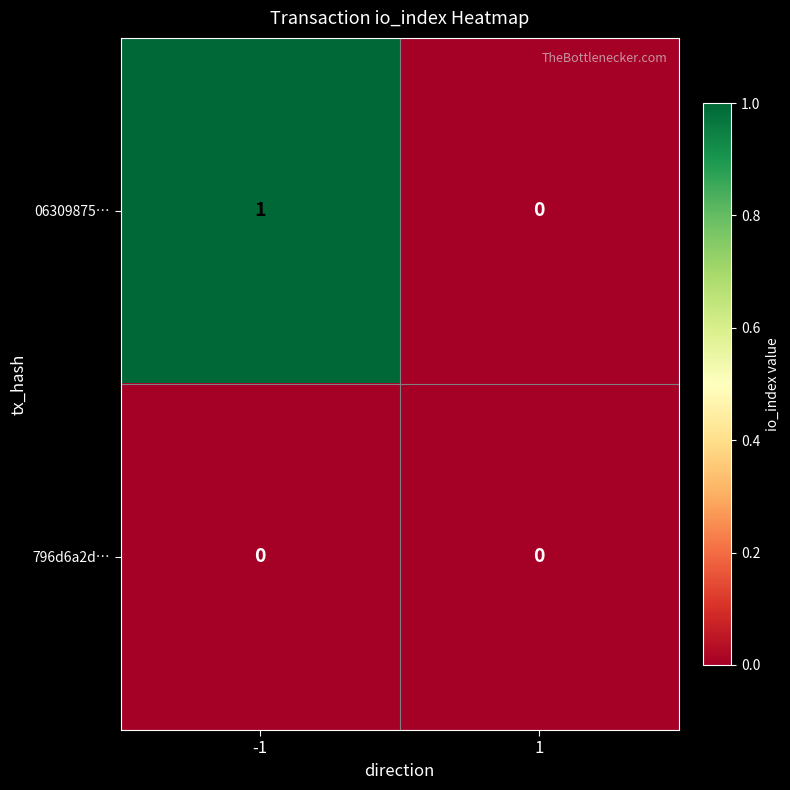

The 06309875… series shows 0 at -1. True or false?

False